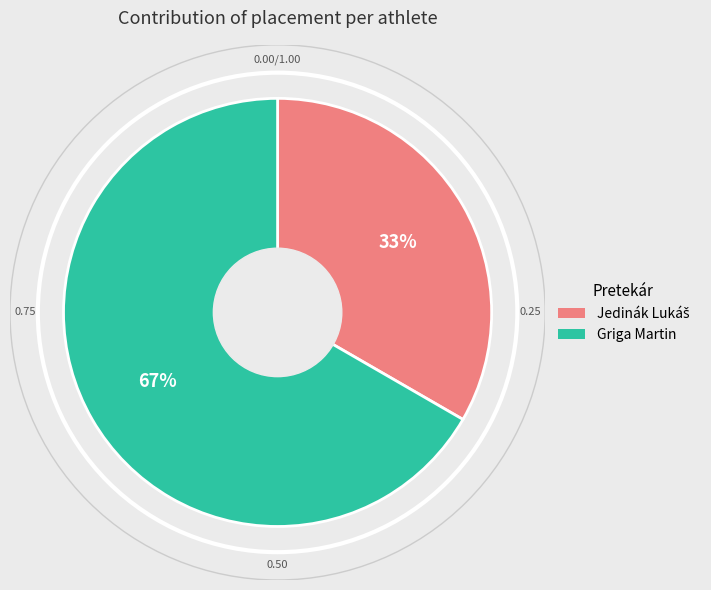

To the nearest percent, what is the average slice percentage?

50%